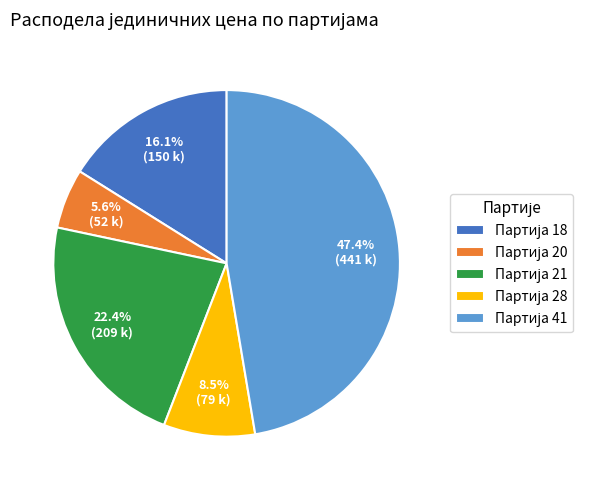

Does any single category account for the majority?

No